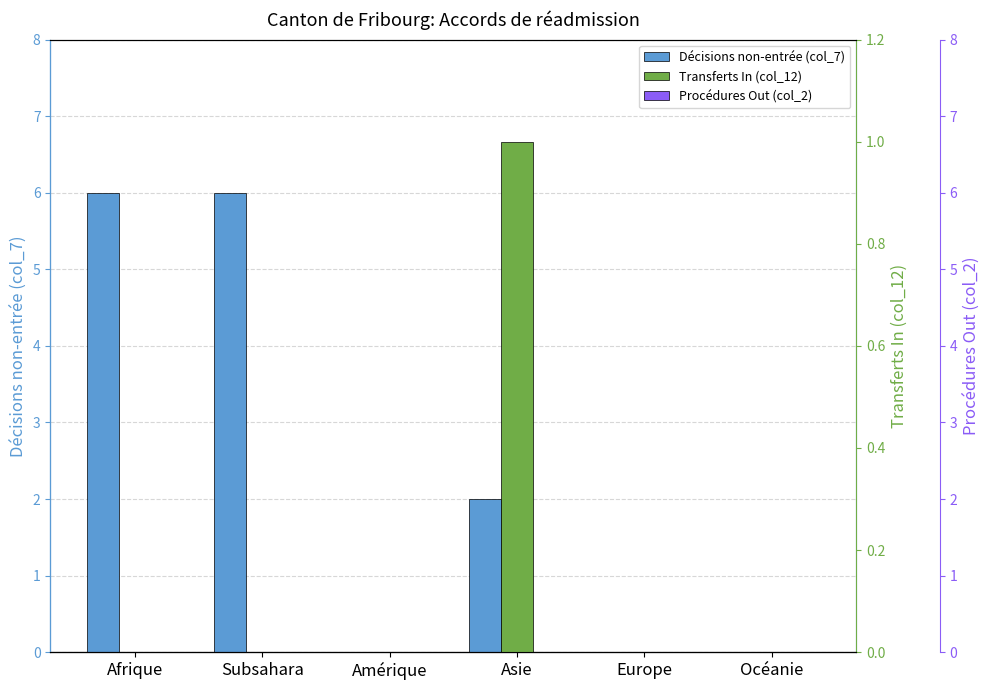

True or false: Transferts In (col_12) has a value of 0 at Afrique.

False